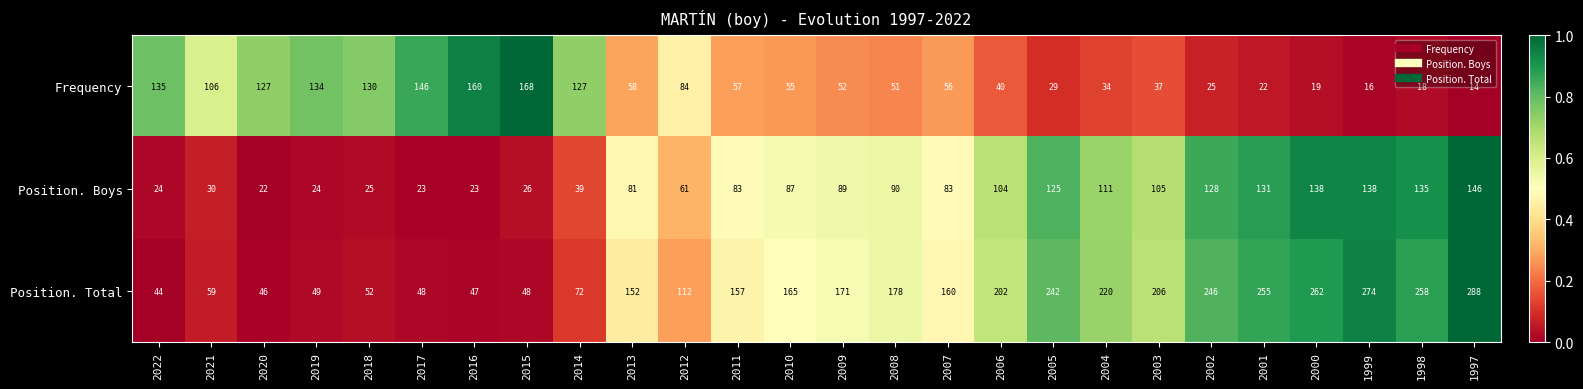

The Position. Total series shows 246 at 2002. True or false?

True